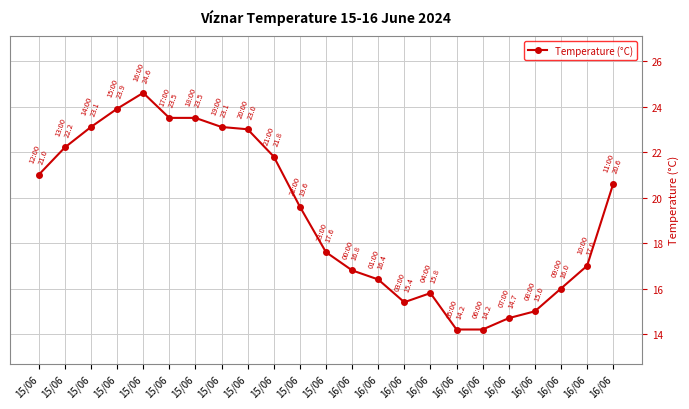

At which category does the data reach its first local peak?

15/06